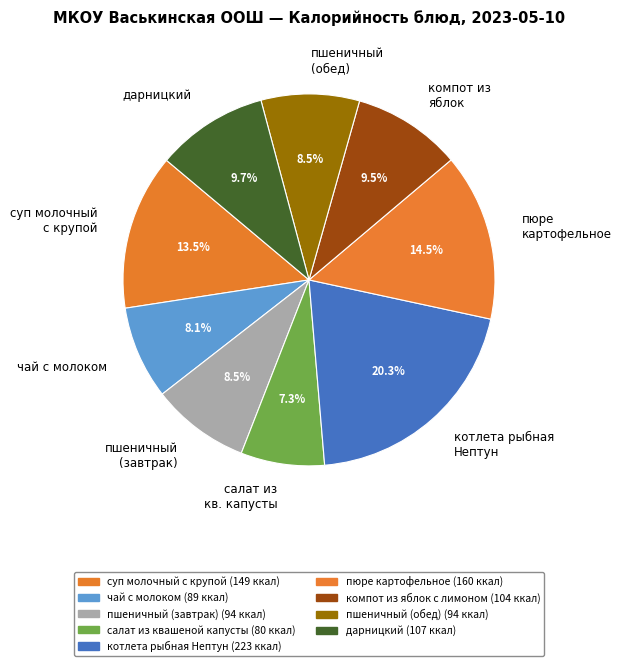

Which category has the smallest portion of the pie?

салат из кв. капусты